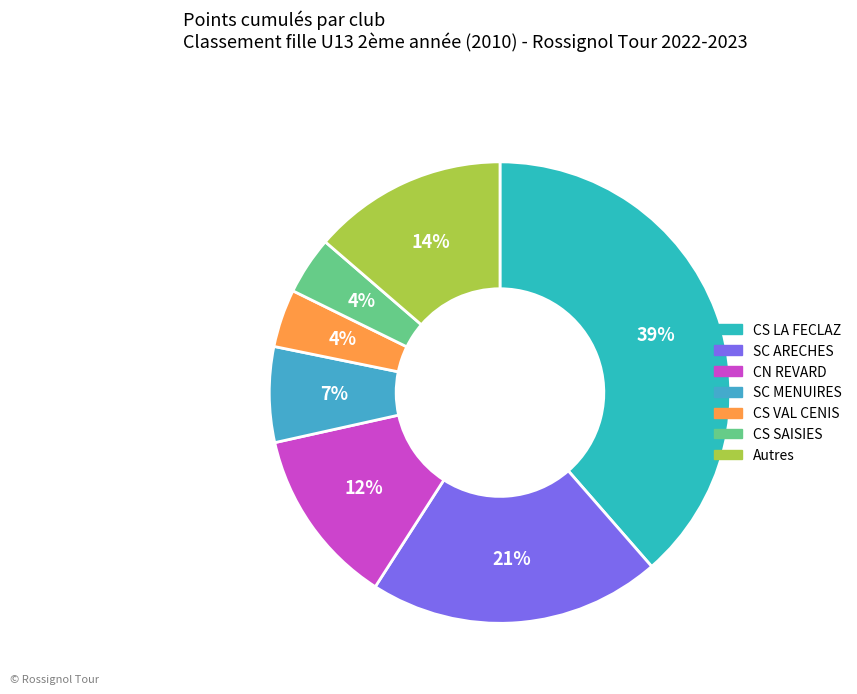

Between SC MENUIRES and CS SAISIES, which is larger?

SC MENUIRES